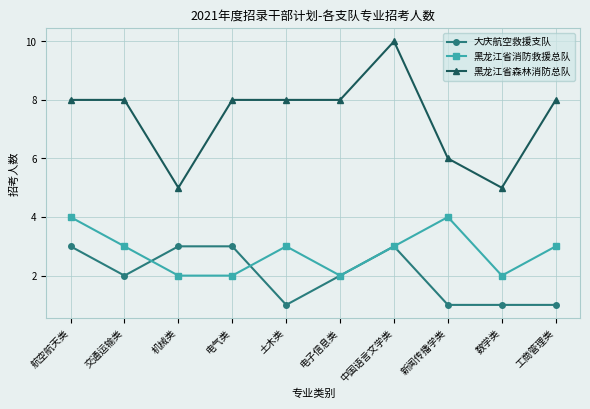

True or false: 黑龙江省森林消防总队 and 黑龙江省消防救援总队 cross at least once.

False